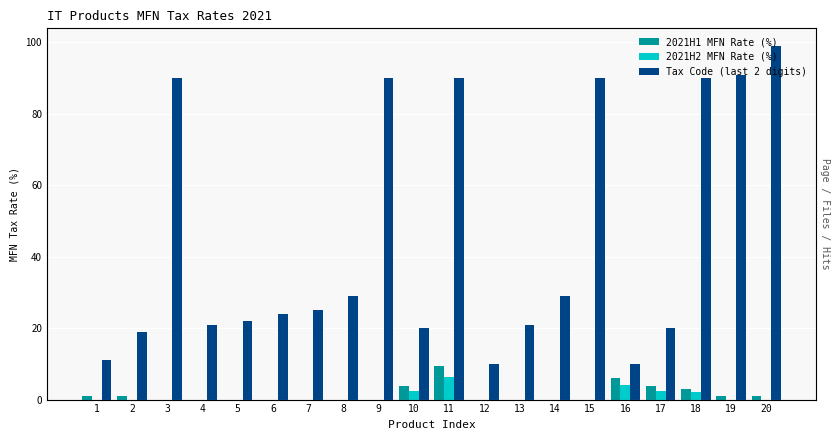

Which label corresponds to the smallest value in the chart?

3